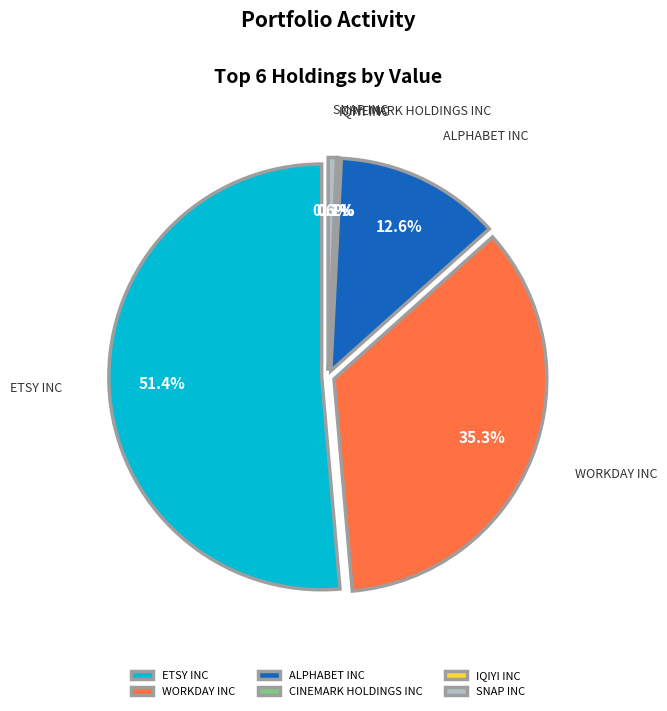

True or false: ALPHABET INC accounts for 13% of the total.

True